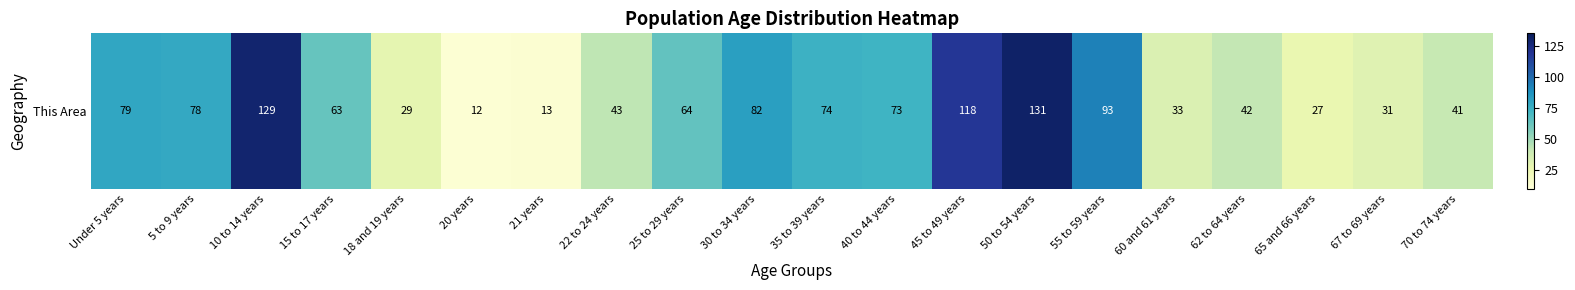

List the labels in order of value, largest first.

50 to 54 years, 10 to 14 years, 45 to 49 years, 55 to 59 years, 30 to 34 years, Under 5 years, 5 to 9 years, 35 to 39 years, 40 to 44 years, 25 to 29 years, 15 to 17 years, 22 to 24 years, 62 to 64 years, 70 to 74 years, 60 and 61 years, 67 to 69 years, 18 and 19 years, 65 and 66 years, 21 years, 20 years